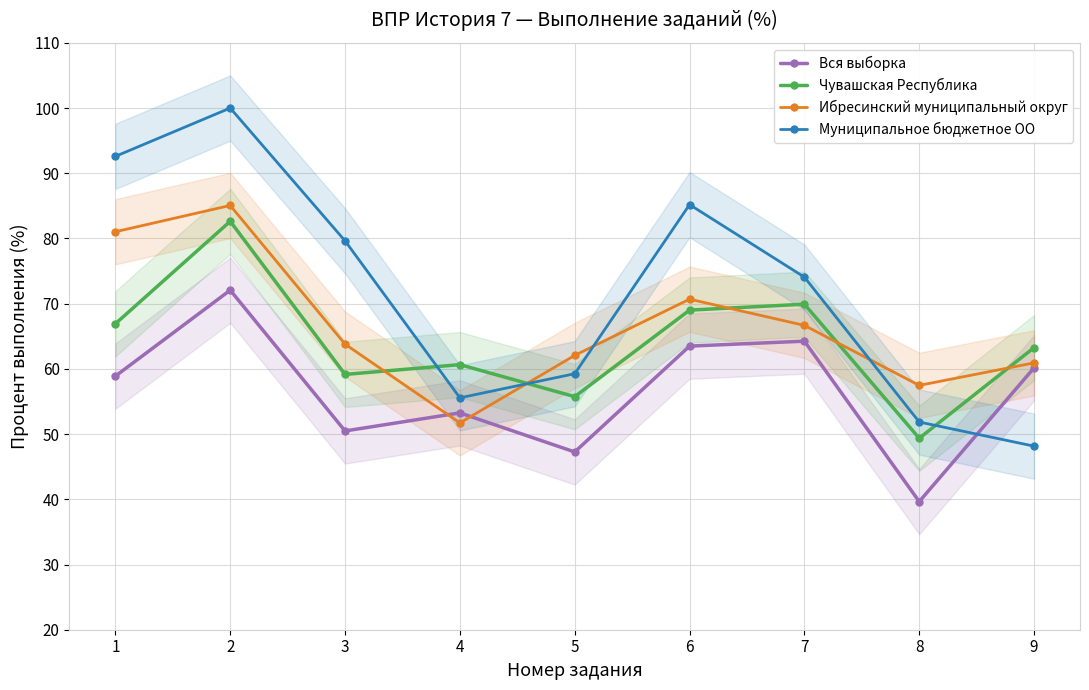

True or false: Ибресинский муниципальный округ has more than 2 interior local peaks.

False